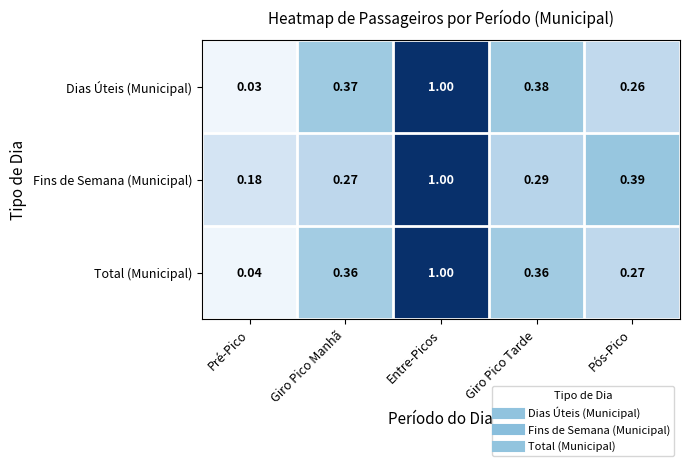

Which series has the largest total across all categories?

Fins de Semana (Municipal)